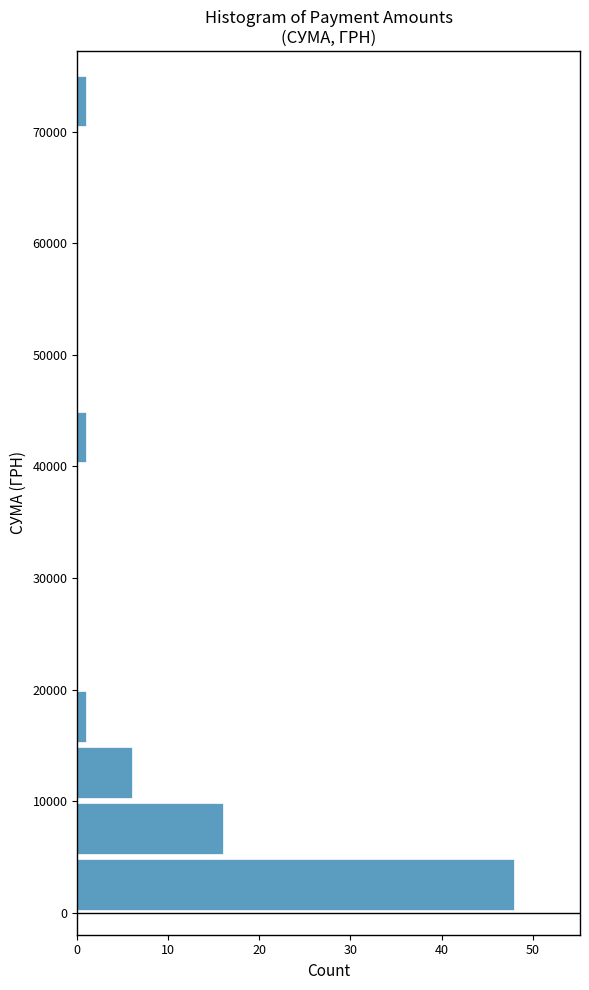

Reading bottom to top, transcribe this chart: for each bar, give the range it covers on the y-axis and its length. Neither the bar edges nor the lengths are printed on the chart, so give them approximately, as read against the axes.

0 to 5000: 48
5000 to 10000: 16
10000 to 15000: 6
15000 to 20000: 1
20000 to 25000: 0
25000 to 30000: 0
30000 to 35000: 0
35000 to 40000: 0
40000 to 45000: 1
45000 to 50000: 0
50000 to 55000: 0
55000 to 60000: 0
60000 to 65000: 0
65000 to 70000: 0
70000 to 75000: 1